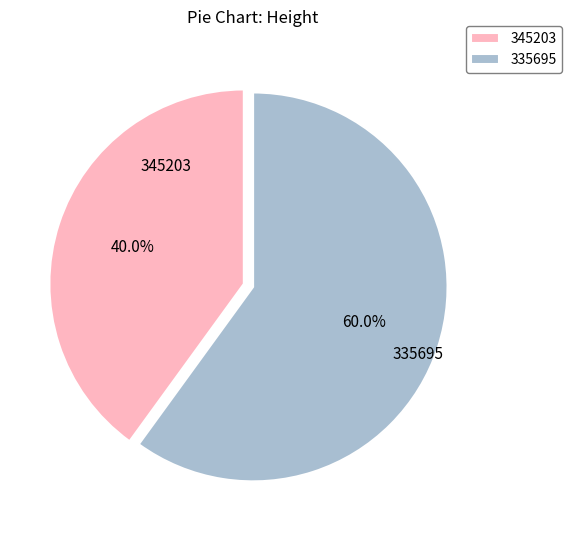

Which has a higher value, 345203 or 335695?

335695